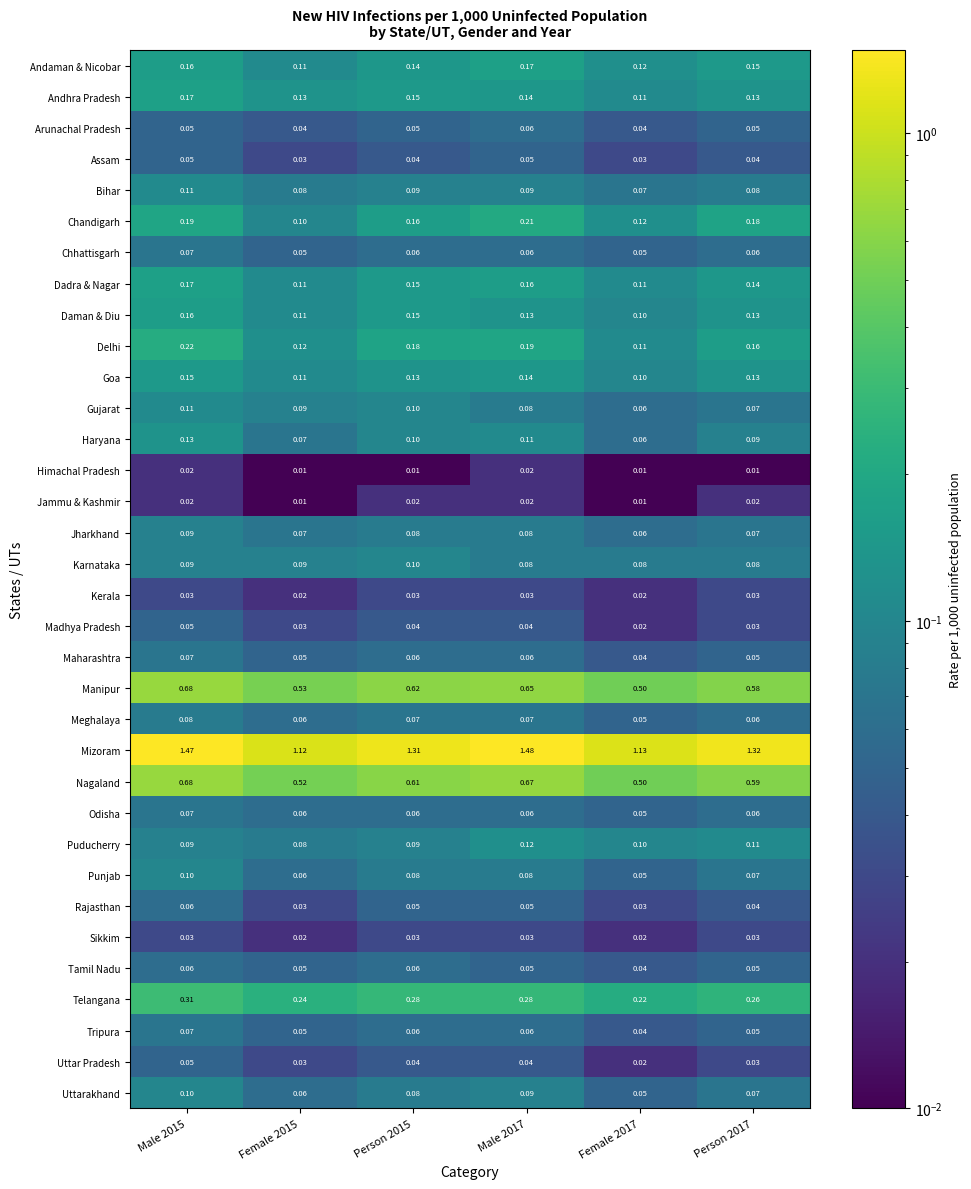

Which series has the largest total across all categories?

Mizoram